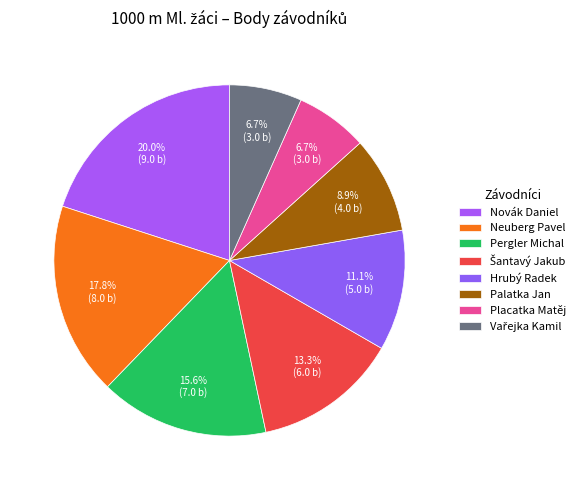

To the nearest percent, what percentage of the pie is Pergler Michal?

16%